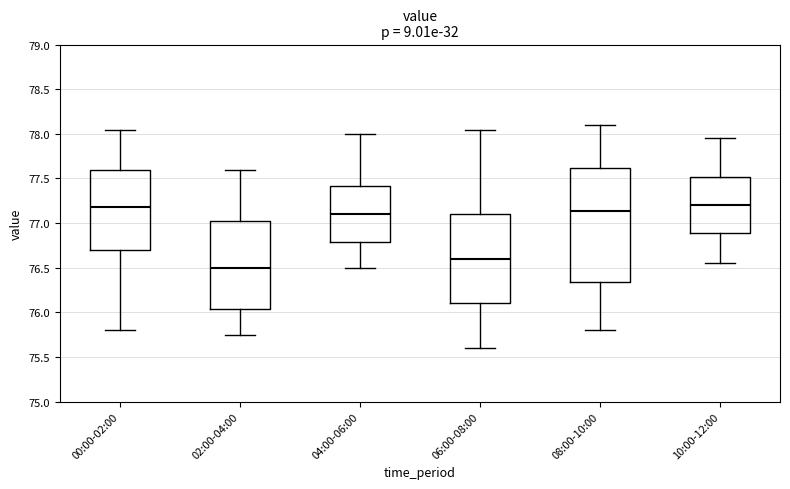

Which box is the tallest, from its lower edge to its upper edge?

08:00-10:00